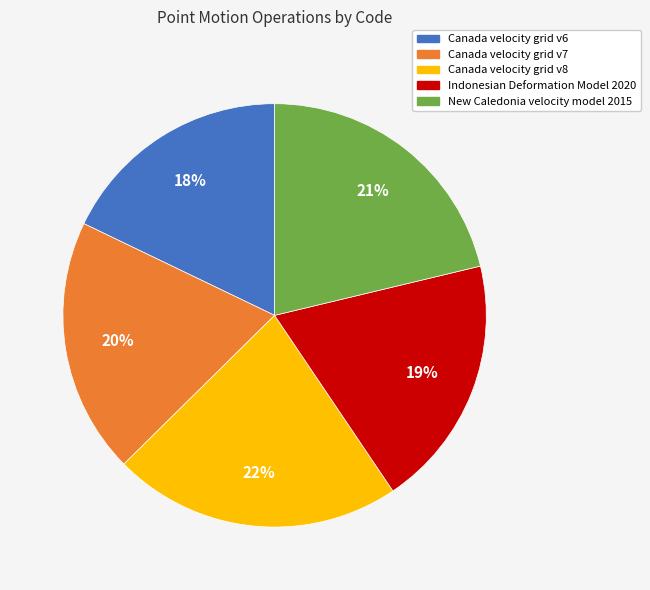

What is the ratio of the value at Indonesian Deformation Model 2020 to the value at Canada velocity grid v8?

0.9